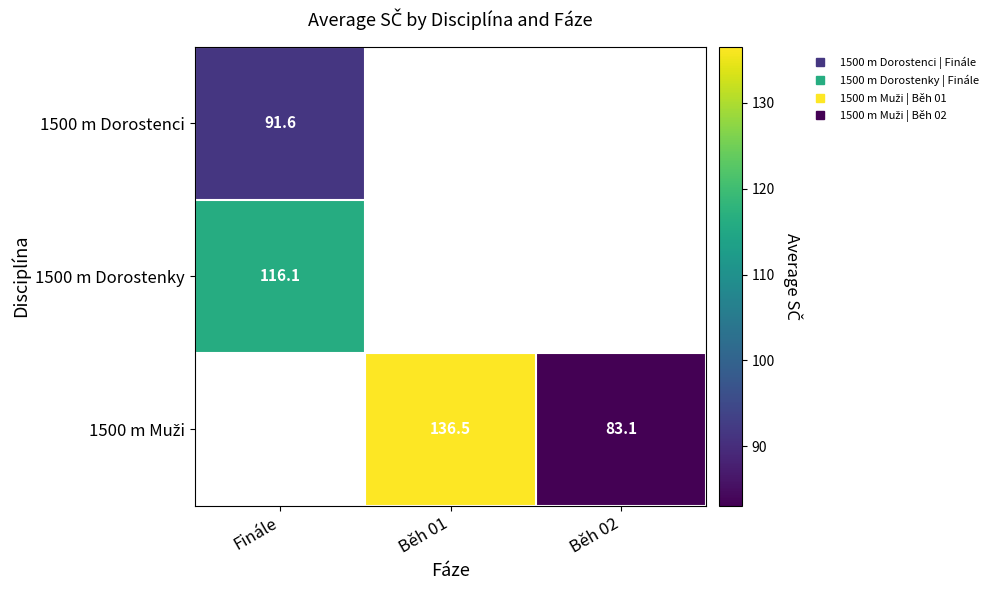

How many data points does each series have?

3